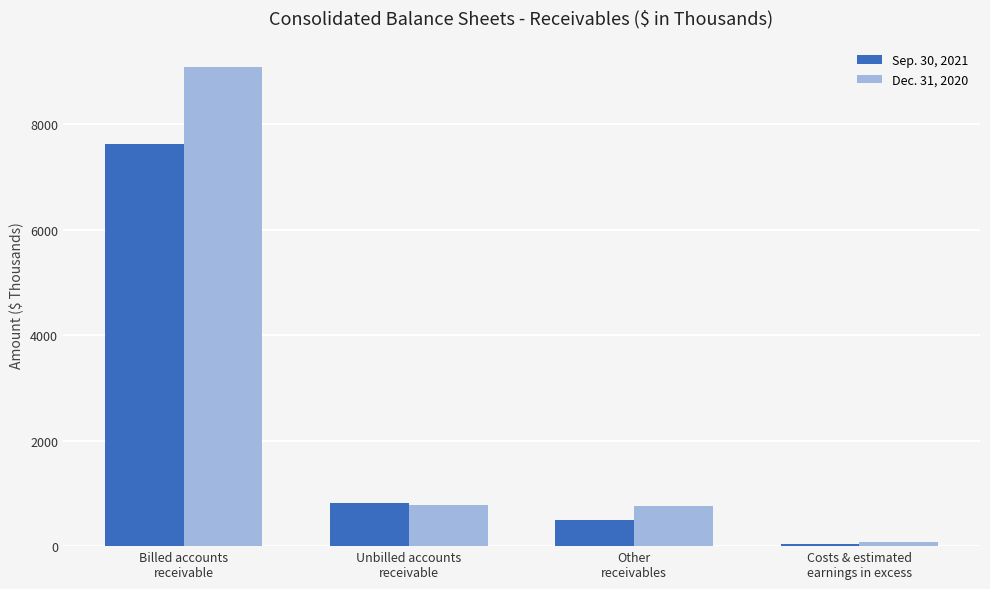

How many categories are shown in the chart?

4